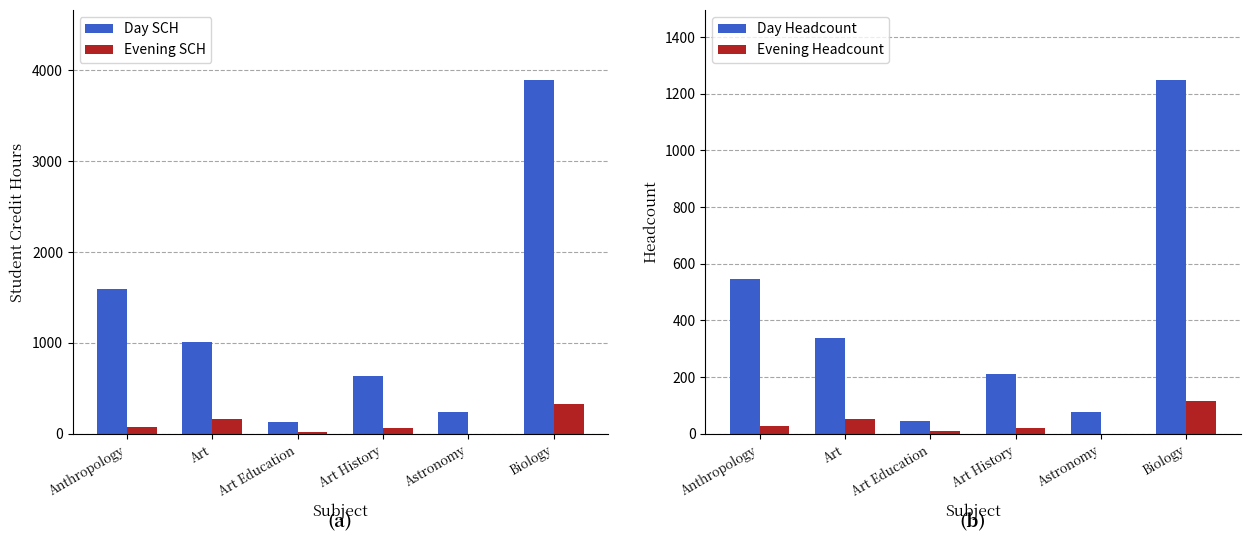

What is the value of the Day SCH bar at the 3rd from the left?

129